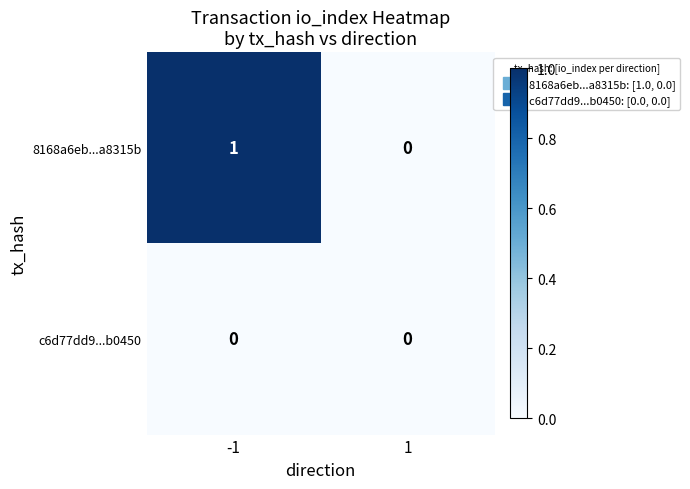

Reading left to right, what are all the values shown in this chart?

8168a6eb...a8315b: -1=1	1=0
c6d77dd9...b0450: -1=0	1=0